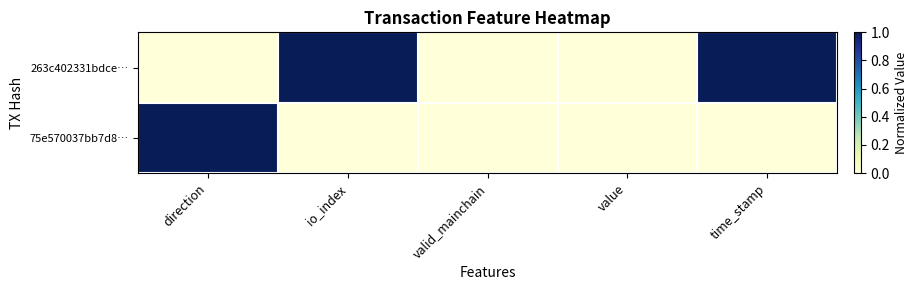

Which series has the largest range (max minus min)?

263c402331bdce…